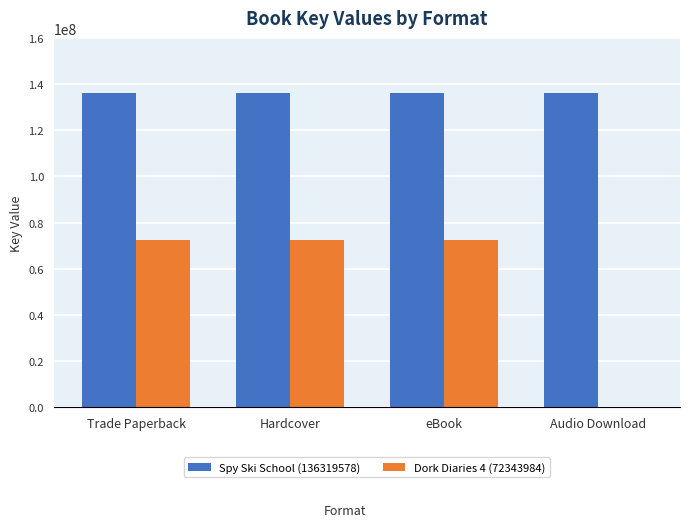

What is the maximum value shown in the chart?

136319578